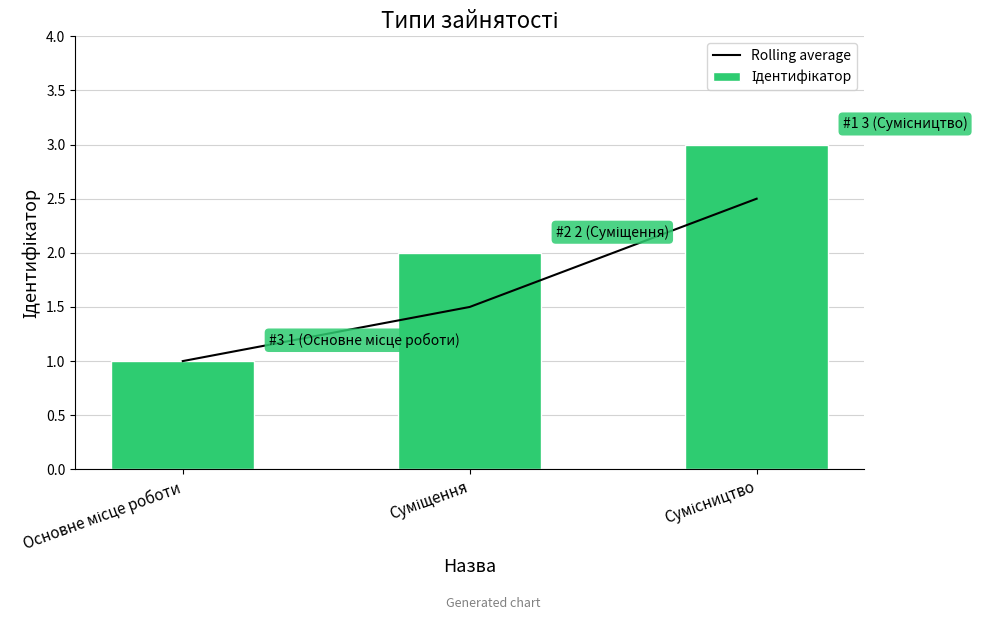

At which label is Rolling average closest to 1?

Основне місце роботи